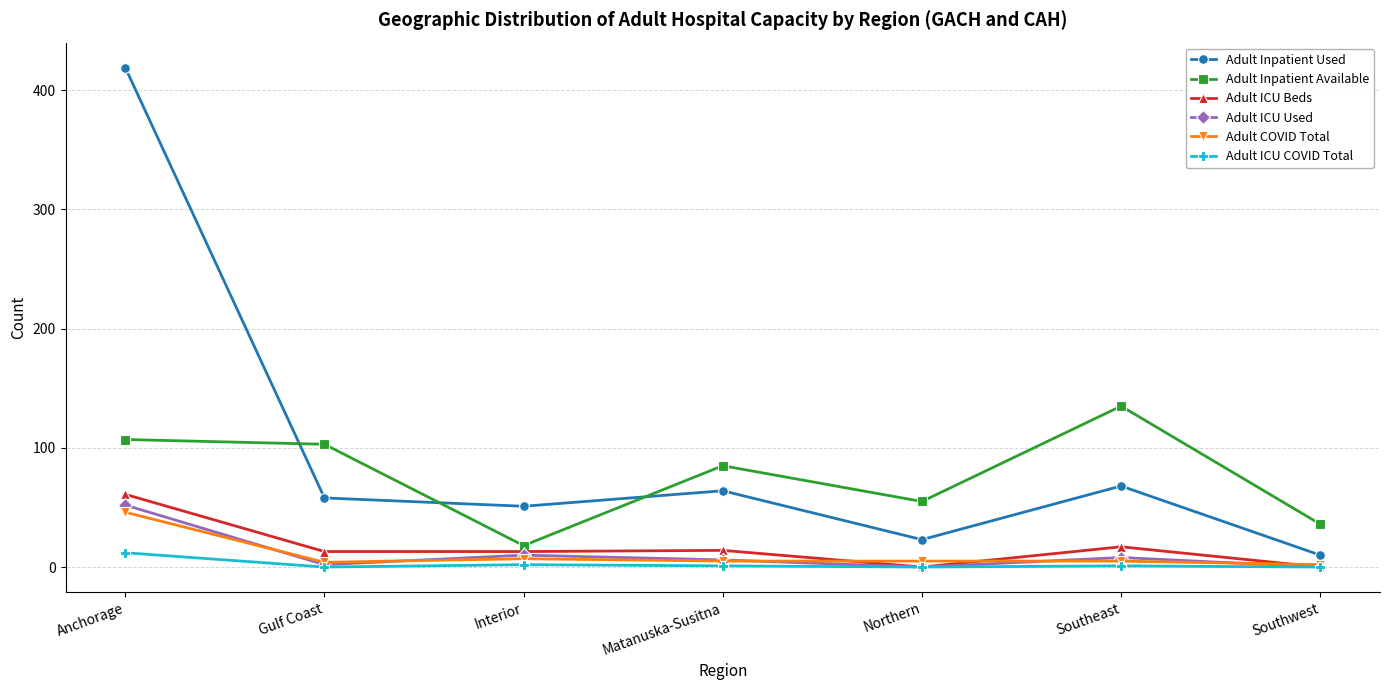

True or false: Adult Inpatient Available has a value of 178 at Gulf Coast.

False